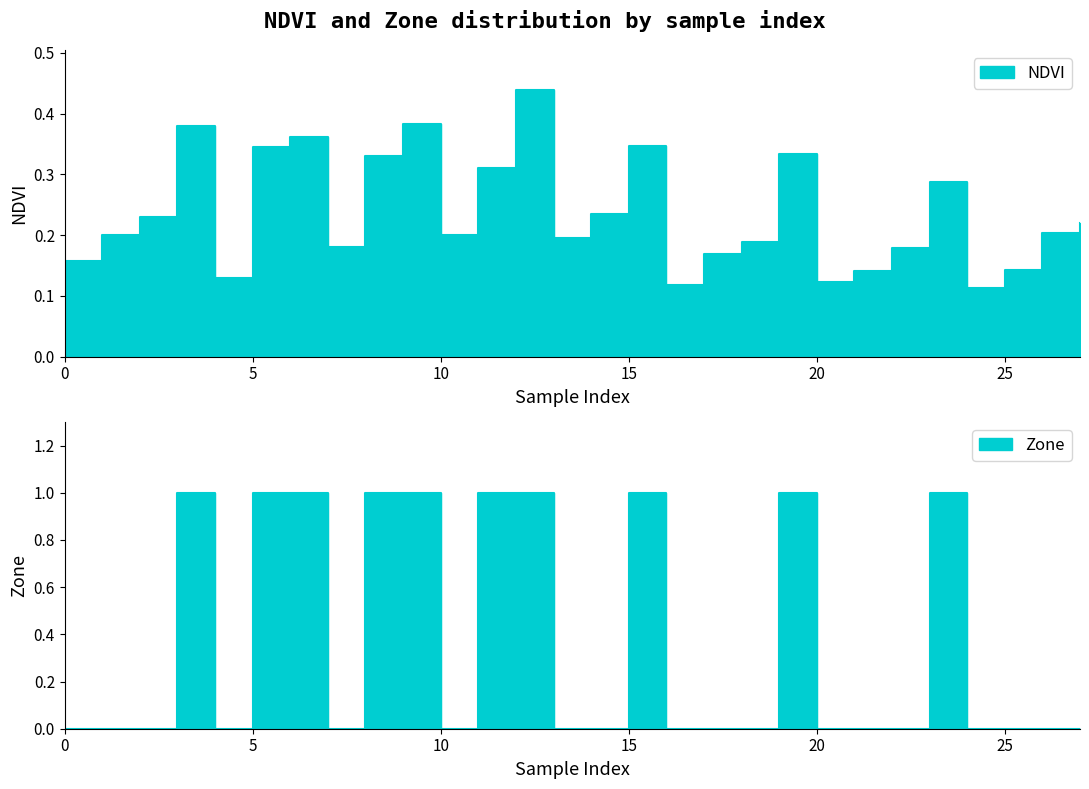

What is the sum of all Zone values?

10.0